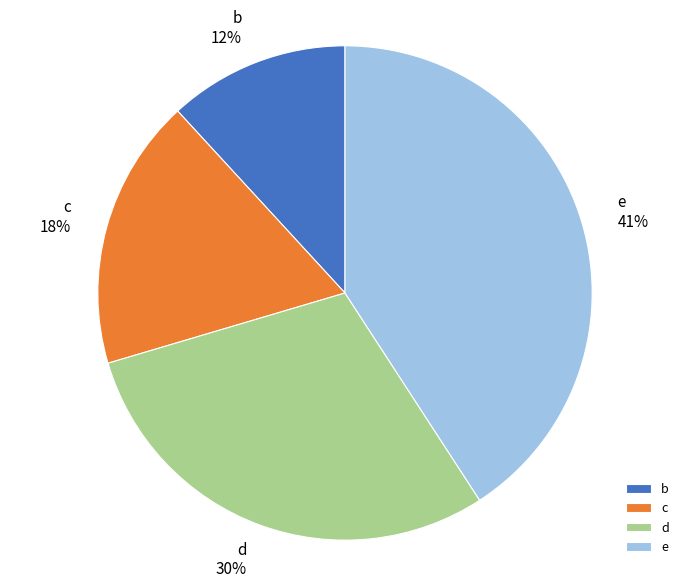

What percentage is the c slice, to the nearest percent?

18%